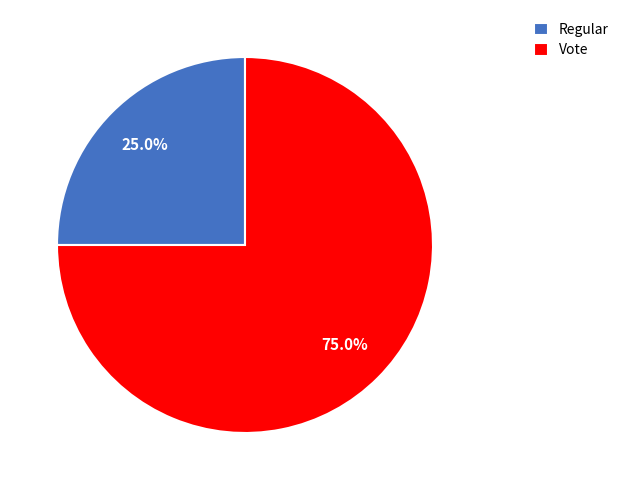

To the nearest percent, what is the average slice percentage?

50%